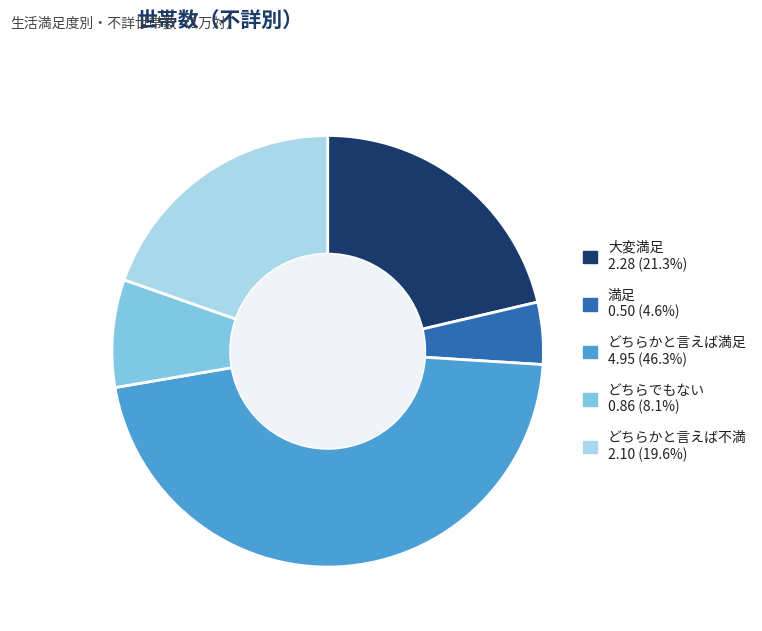

How many segments does this pie chart have?

5